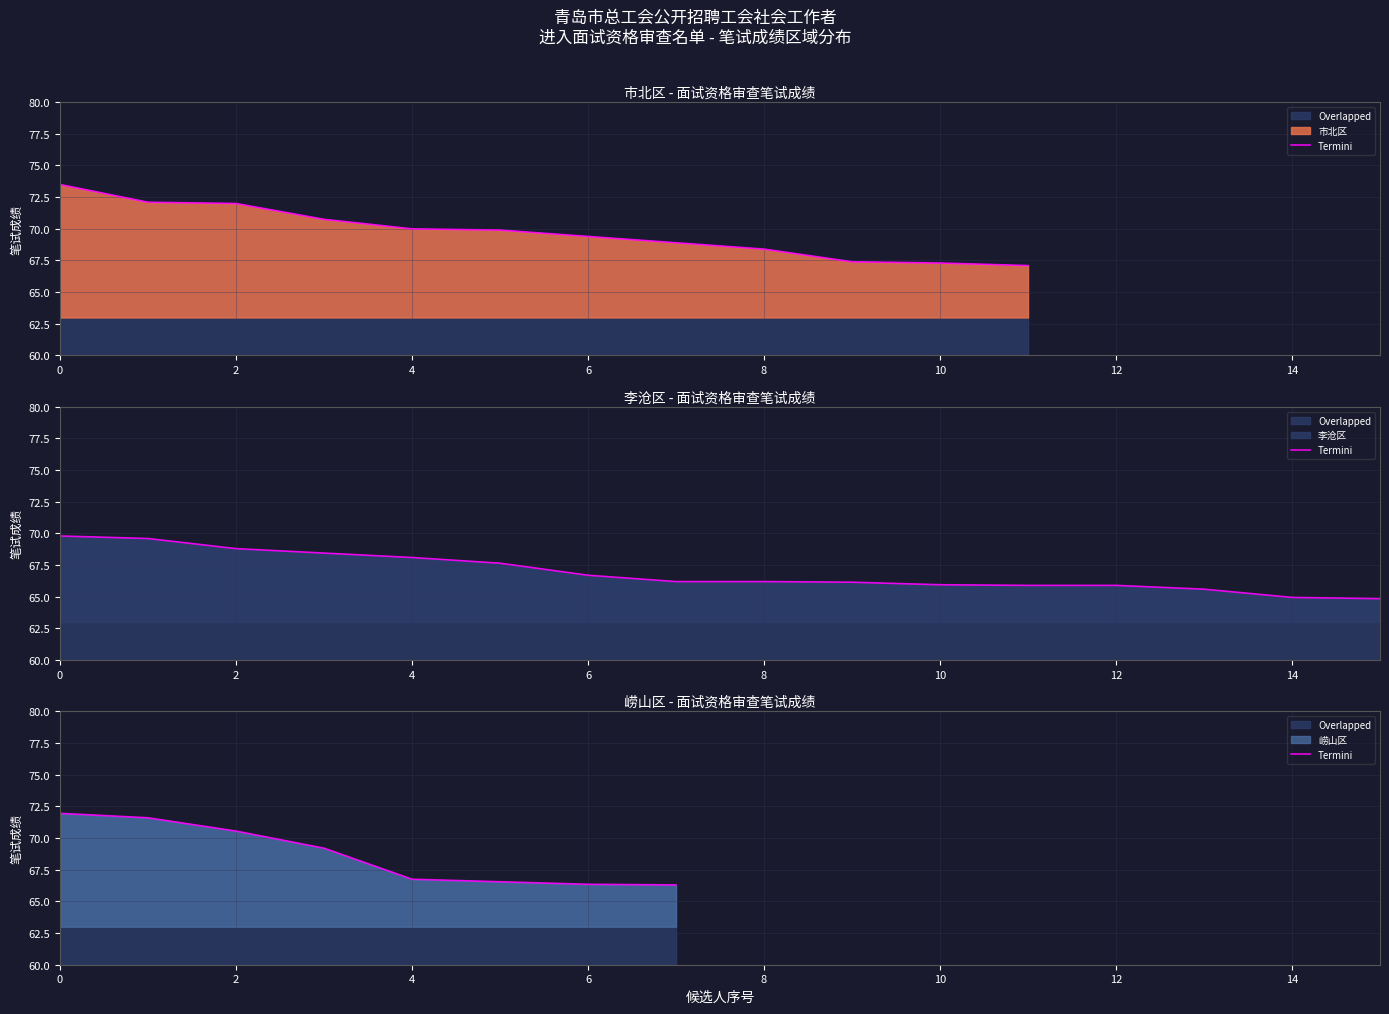

What is the difference between the maximum and minimum values?

5.7